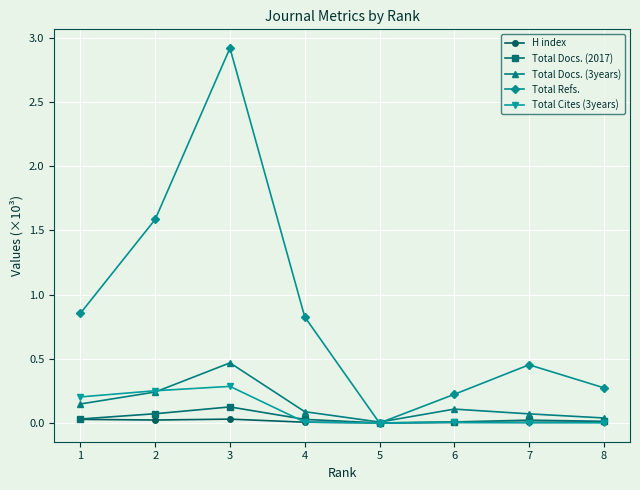

What value does the Total Refs. series have at 3?

2.9